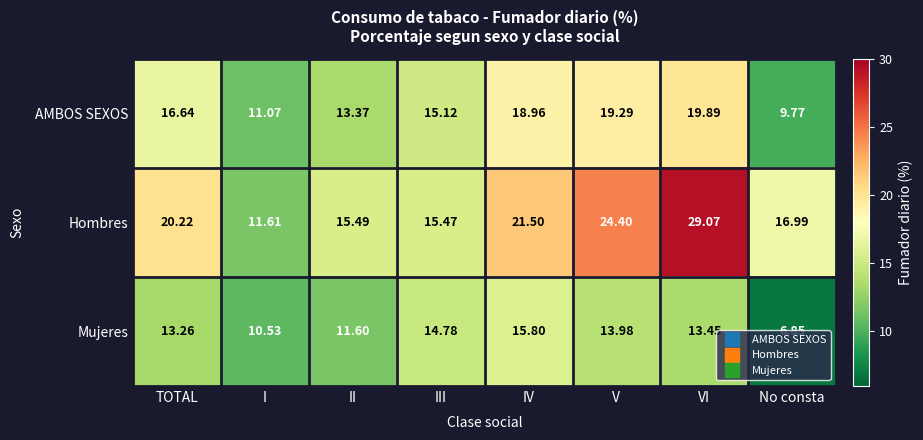

At which category is the sum across all series the highest?

VI